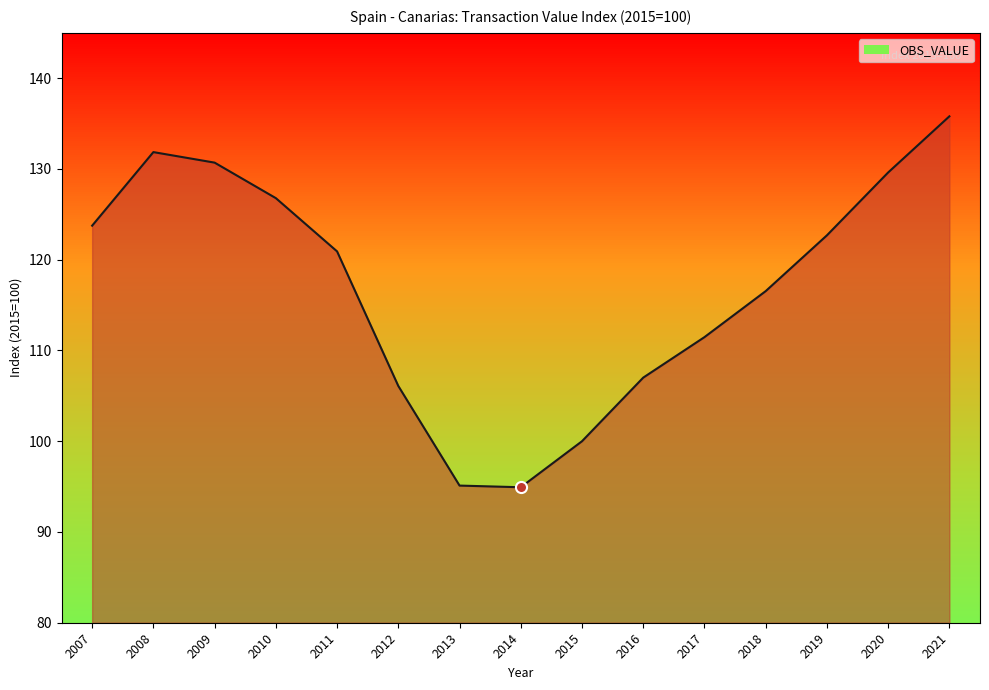

At which label does the data first exceed 120?

2007